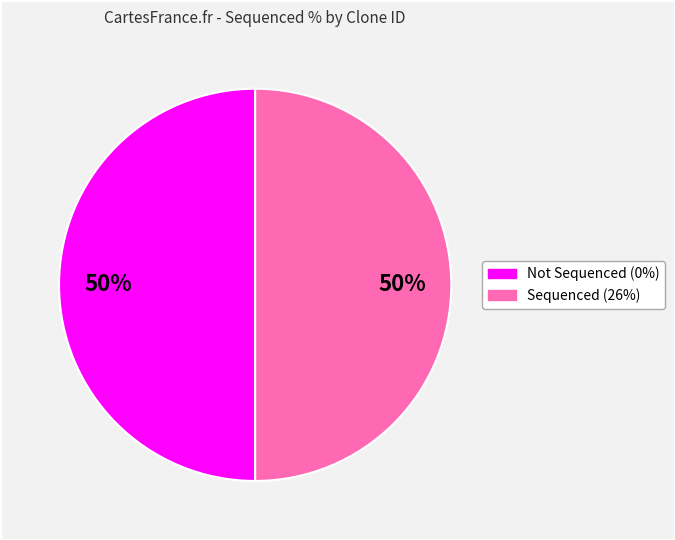

To the nearest percent, what is the average slice percentage?

50%